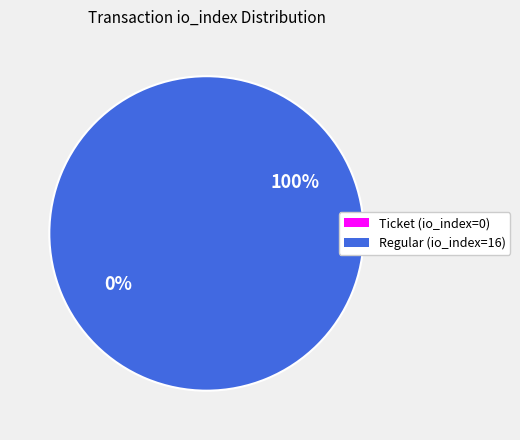

Between Ticket (io_index=0) and Regular (io_index=16), which is larger?

Regular (io_index=16)